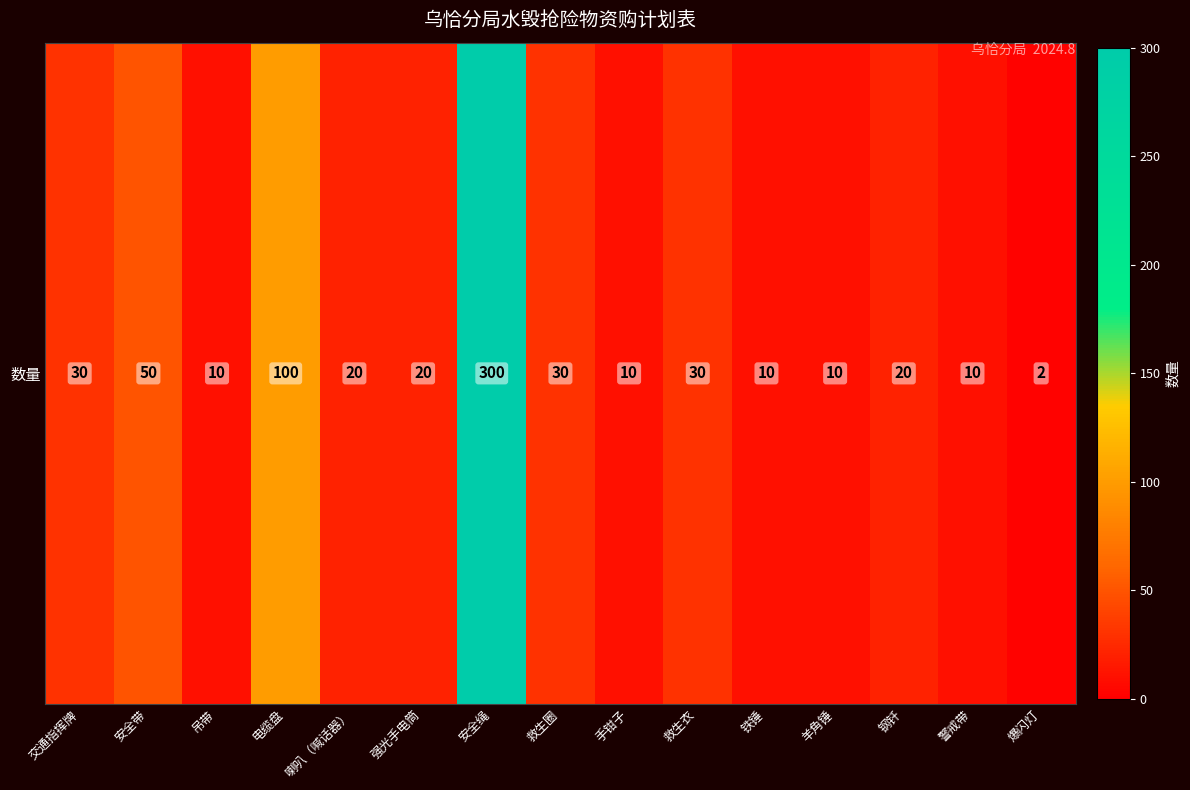

Reading left to right, what are all the values shown in this chart?

30	50	10	100	20	20	300	30	10	30	10	10	20	10	2